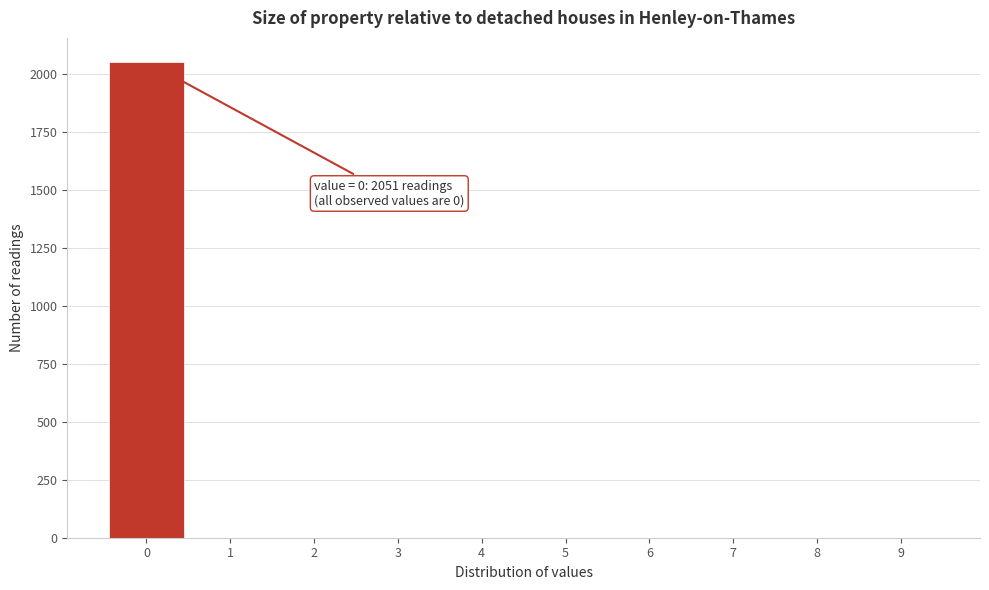

Which range on the x-axis has the tallest bar?

-0.5 to 0.5